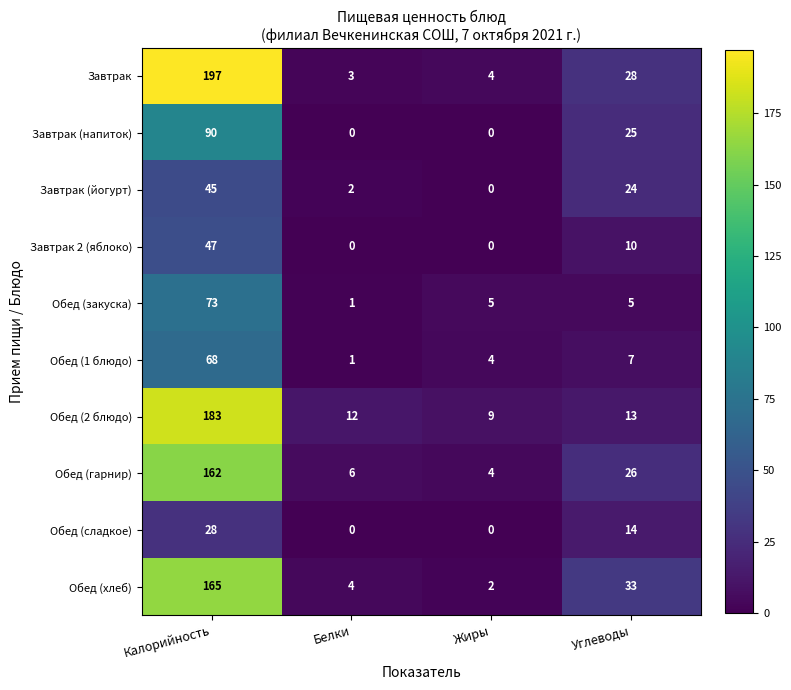

How many data points does each series have?

4